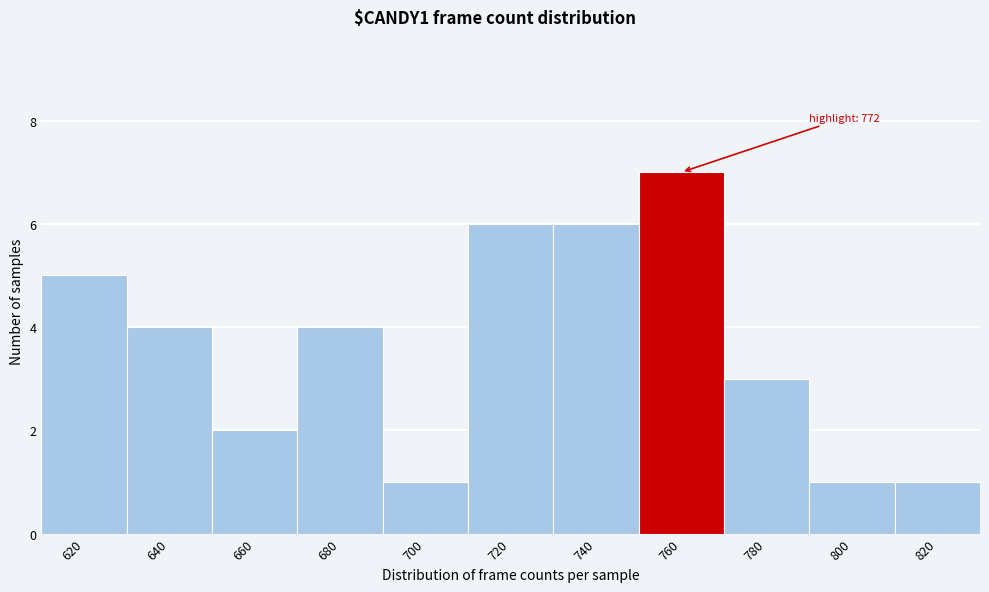

Reading left to right, what are all the values shown in this chart?

620=5	640=4	660=2	680=4	700=1	720=6	740=6	760=7	780=3	800=1	820=1